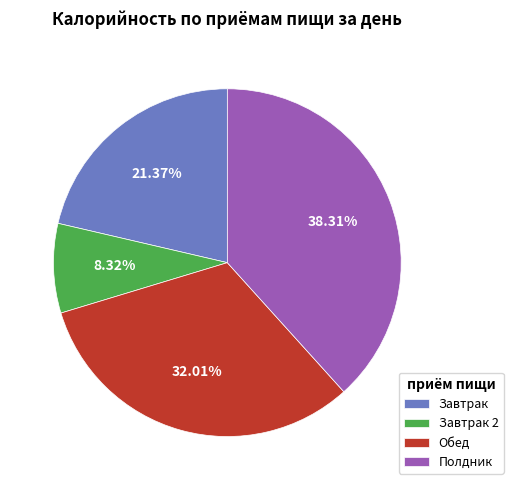

To the nearest percent, what is the difference between the largest and smallest slice percentages?

30%